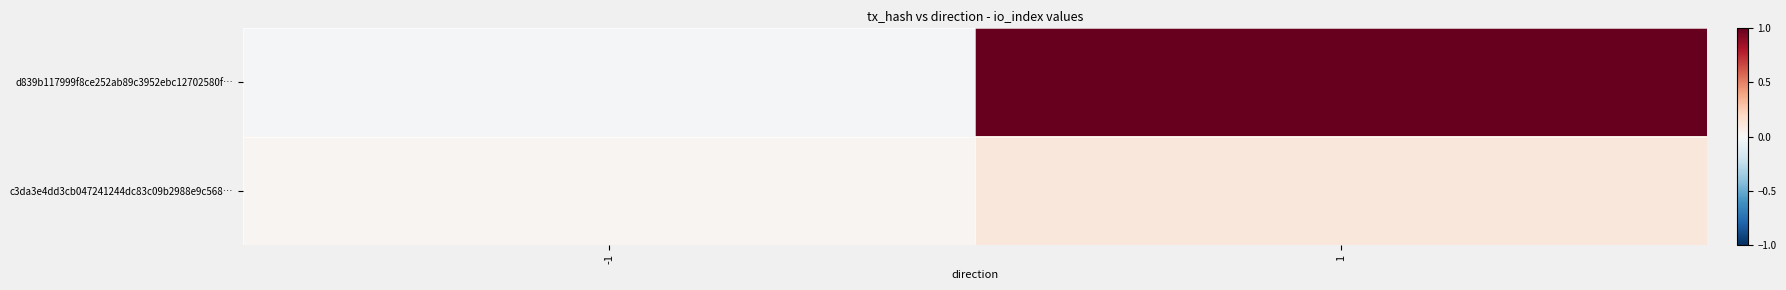

Reading left to right, list all the values displayed in this chart.

d839b117999f8ce252ab89c3952ebc12702580f…: -1=-0.0	1=1.0
c3da3e4dd3cb047241244dc83c09b2988e9c568…: -1=0.0	1=0.1